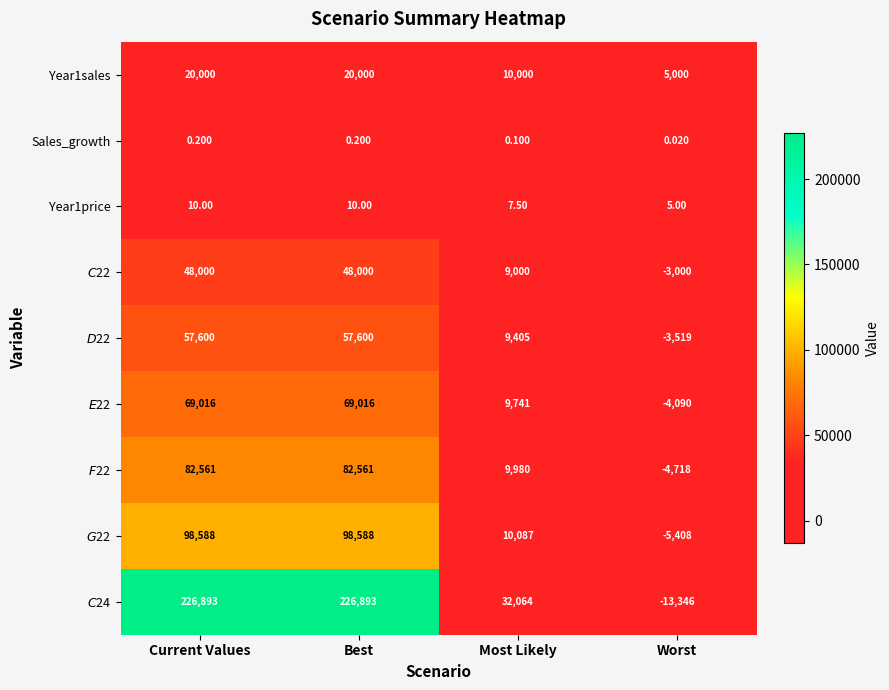

At which label is Sales_growth closest to 0?

Worst